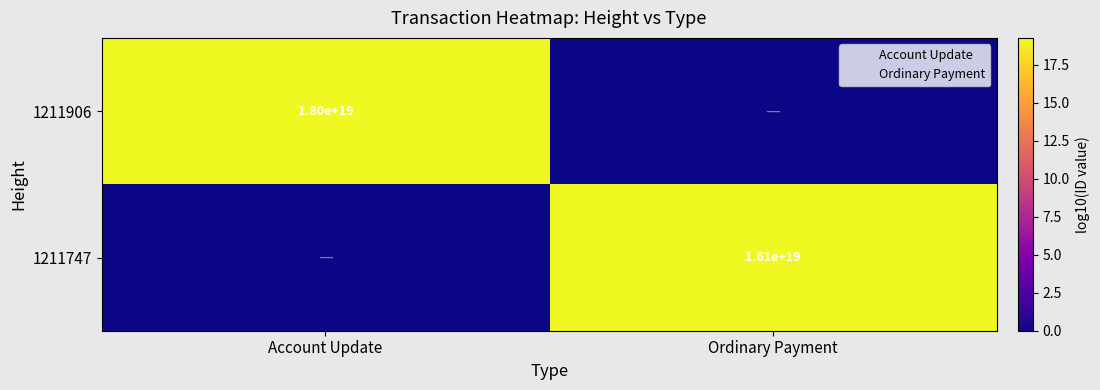

What is the average value of the 1211747 series?

9.6